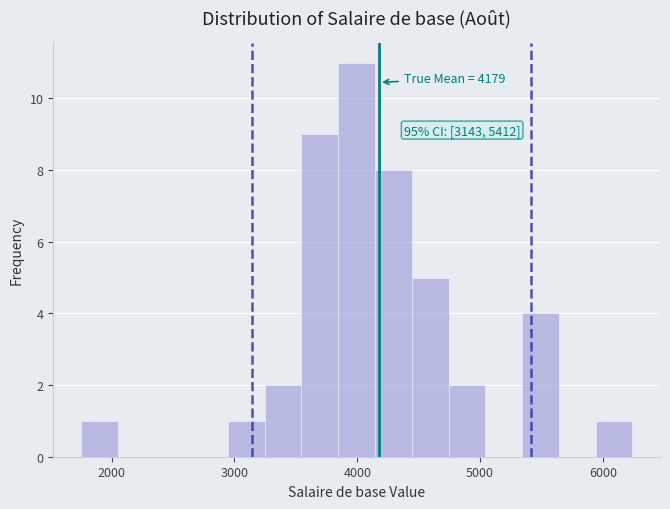

Read against the x-axis, roughly where is the centre of the tallest bar?

4000